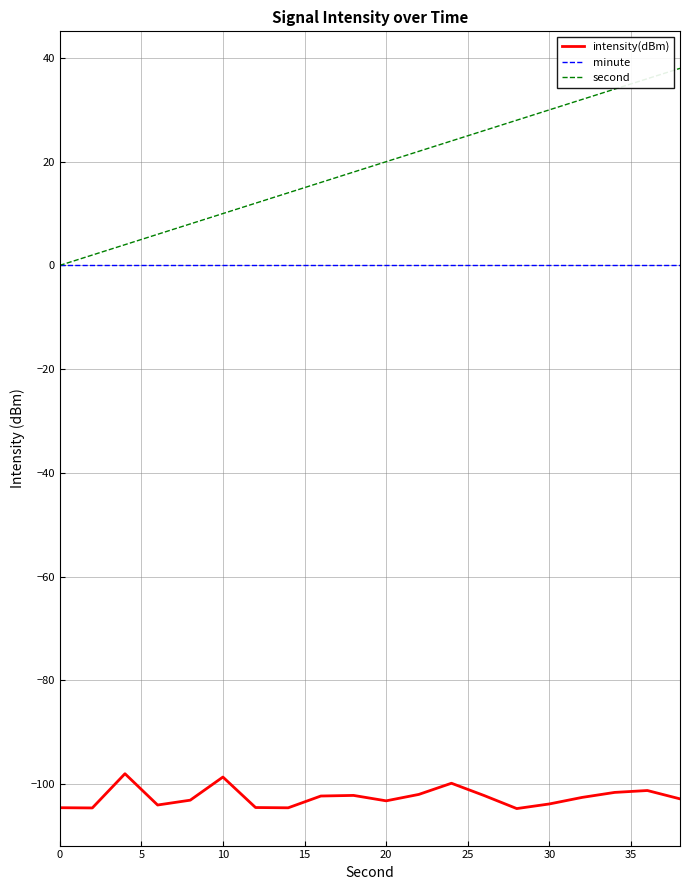

Which series has the largest total across all categories?

second